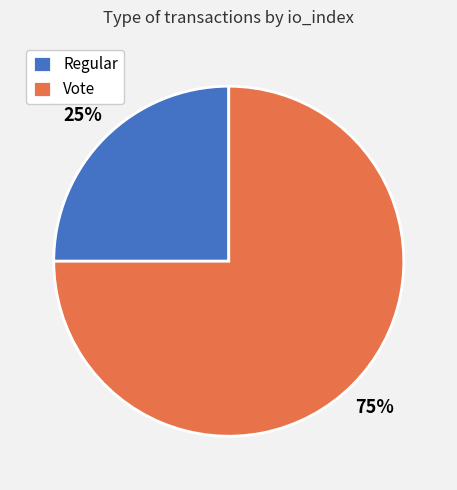

To the nearest percent, what is the difference between the largest and smallest slice percentages?

50%